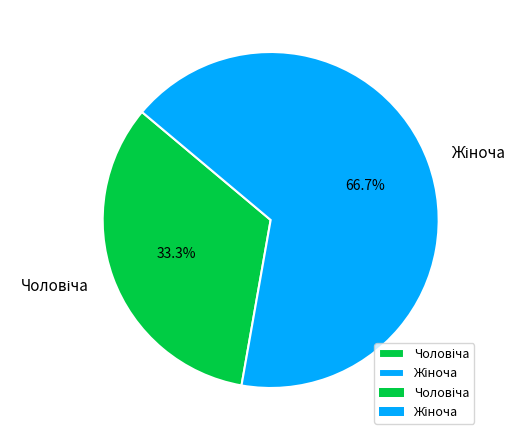

To the nearest percent, what is the difference between the largest and smallest slice percentages?

33%